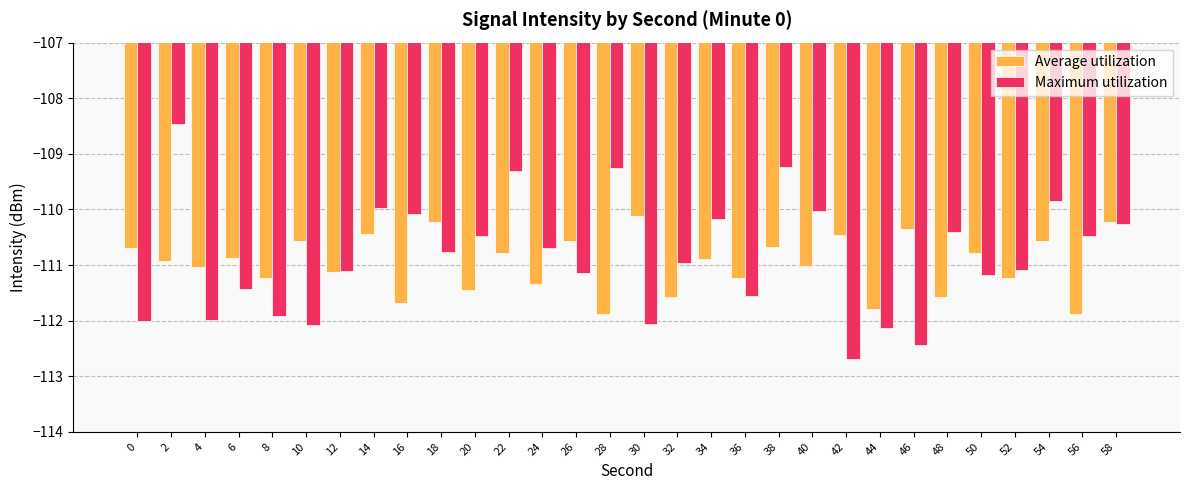

What is the maximum value for Maximum utilization?

-108.5